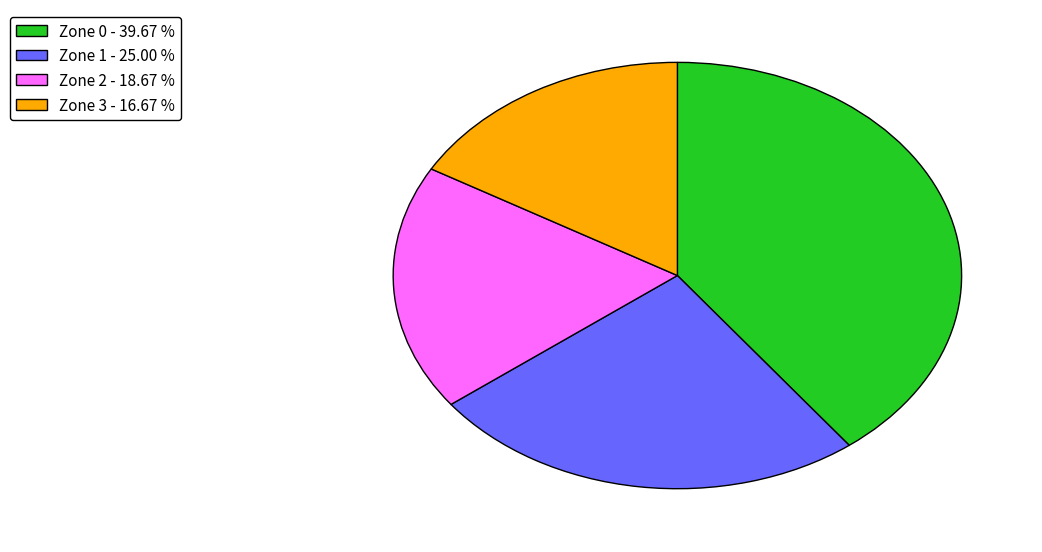

Is there a majority slice in this chart?

No